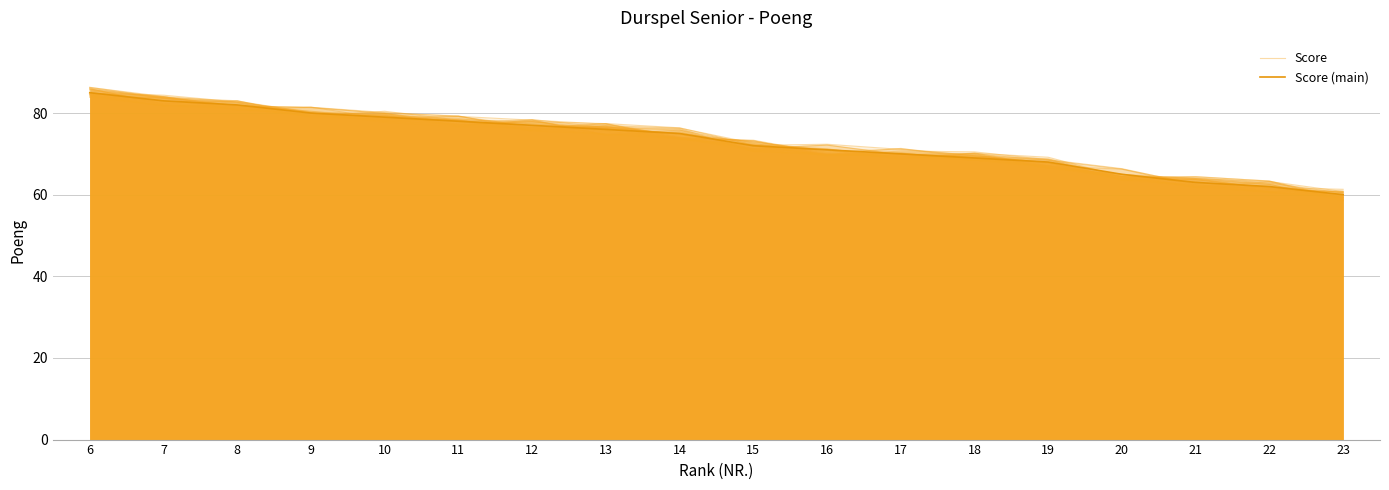

The value of Score at 13 is 76.3. True or false?

True